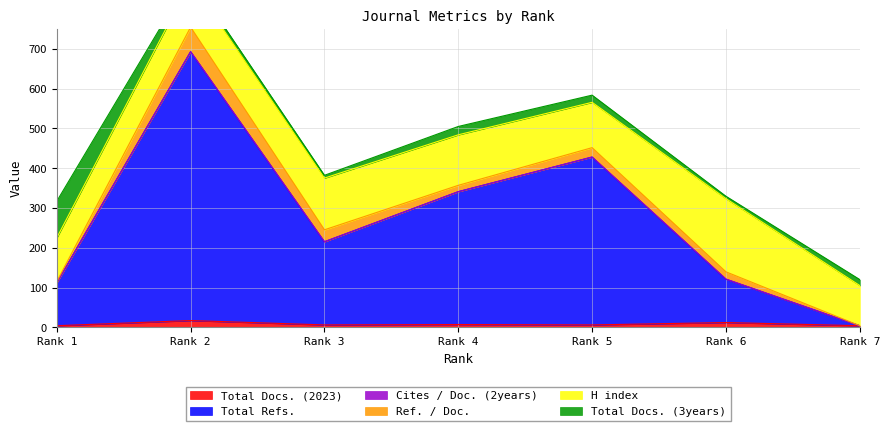

What is the value of the Total Refs. point at the 2nd from the left?

676.0